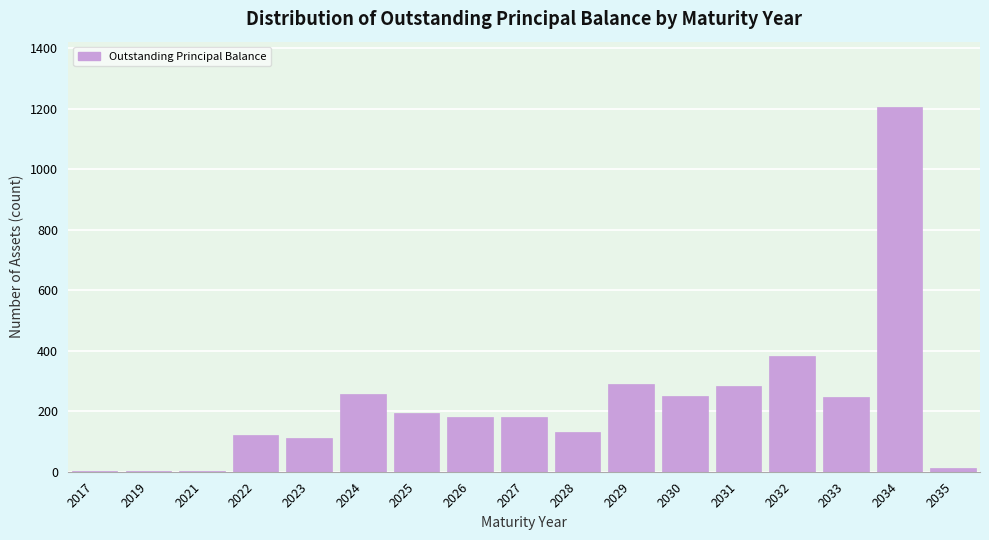

Which label corresponds to the largest value in the chart?

2034